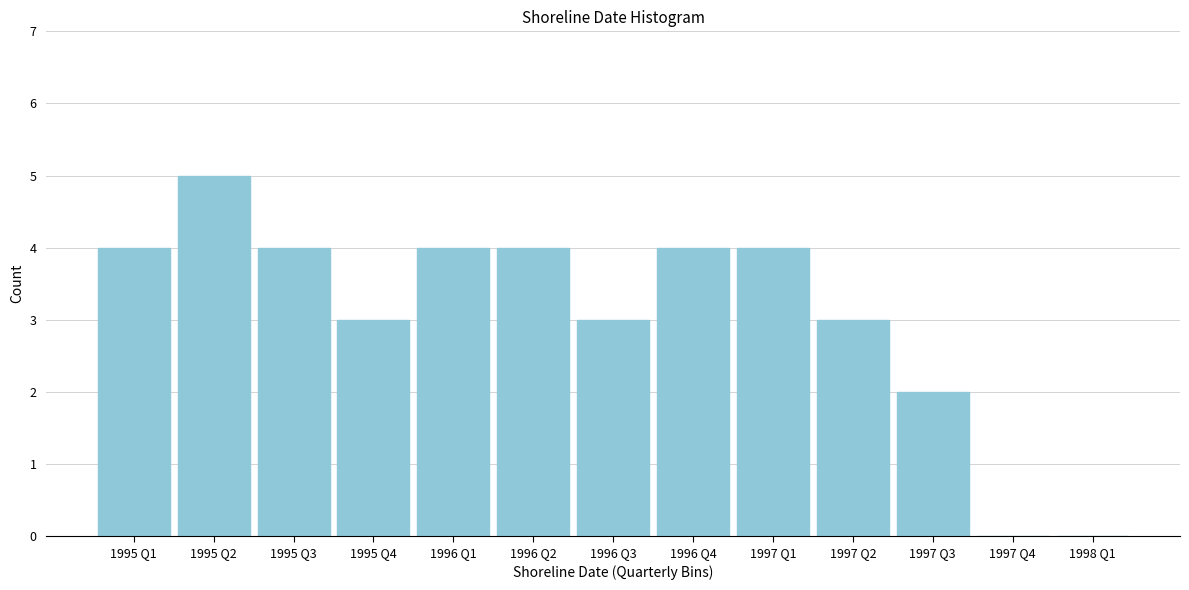

Reading left to right, transcribe all the data shown in this chart.

1995 Q1=4	1995 Q2=5	1995 Q3=4	1995 Q4=3	1996 Q1=4	1996 Q2=4	1996 Q3=3	1996 Q4=4	1997 Q1=4	1997 Q2=3	1997 Q3=2	1997 Q4=0	1998 Q1=0